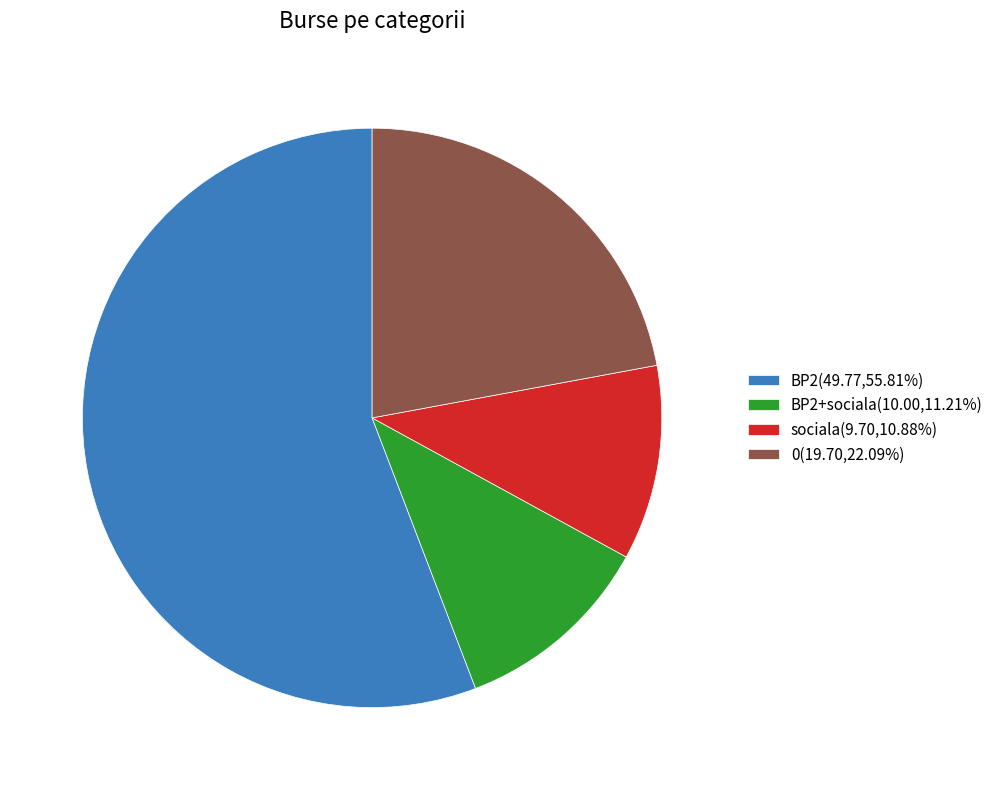

Does any single category account for the majority?

Yes